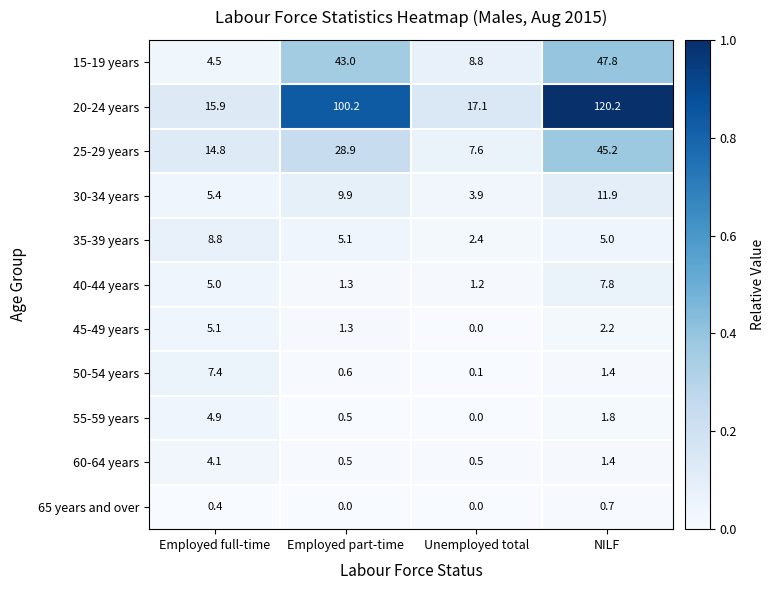

At how many categories does at least one series exceed 0?

4